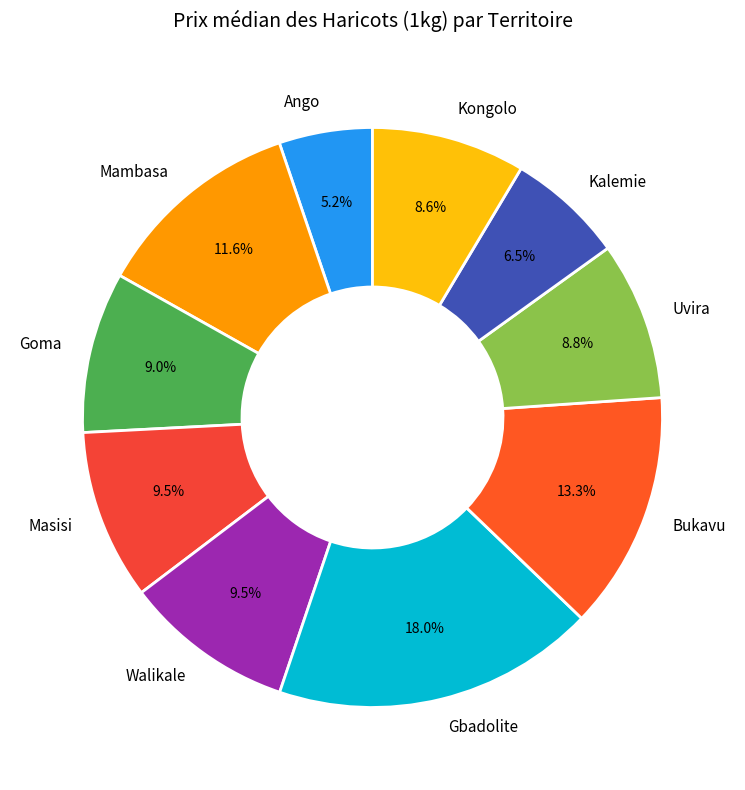

Is it true that Walikale is 1% of the pie?

False